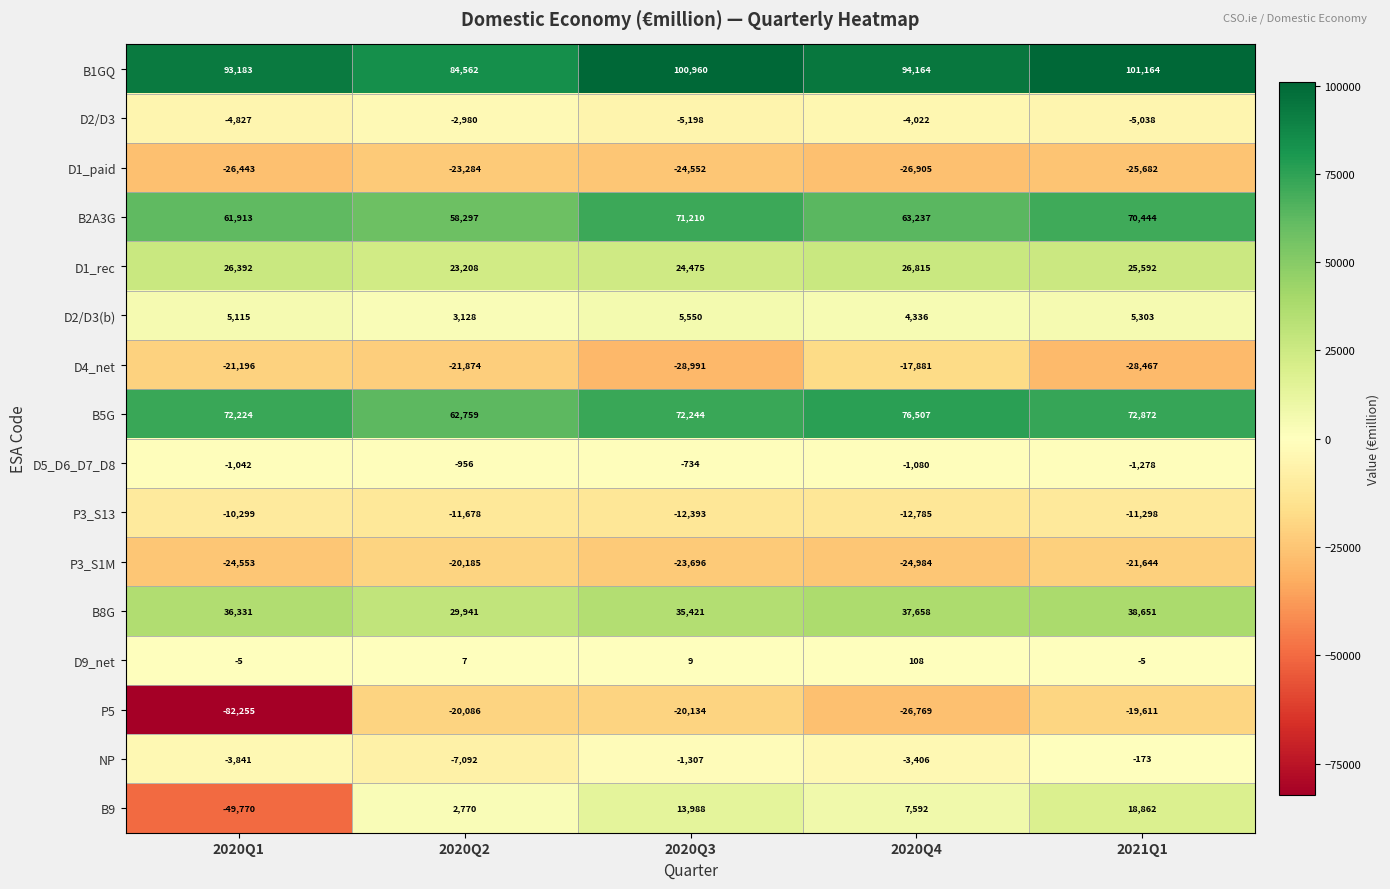

What is the spread (max minus min) of values at 2020Q2?

107846